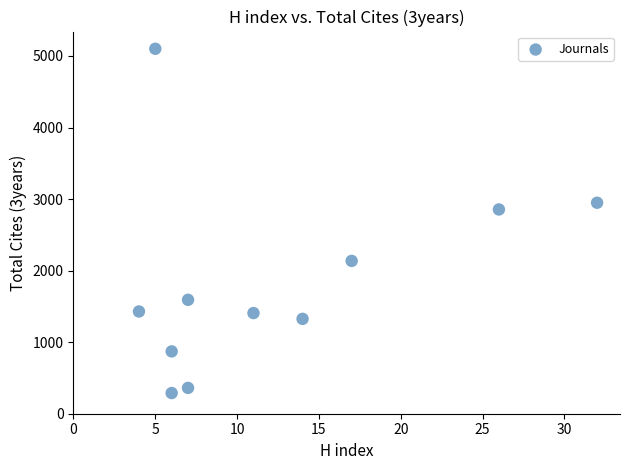

What Y value in the scatter plot is closest to 2695?

2855